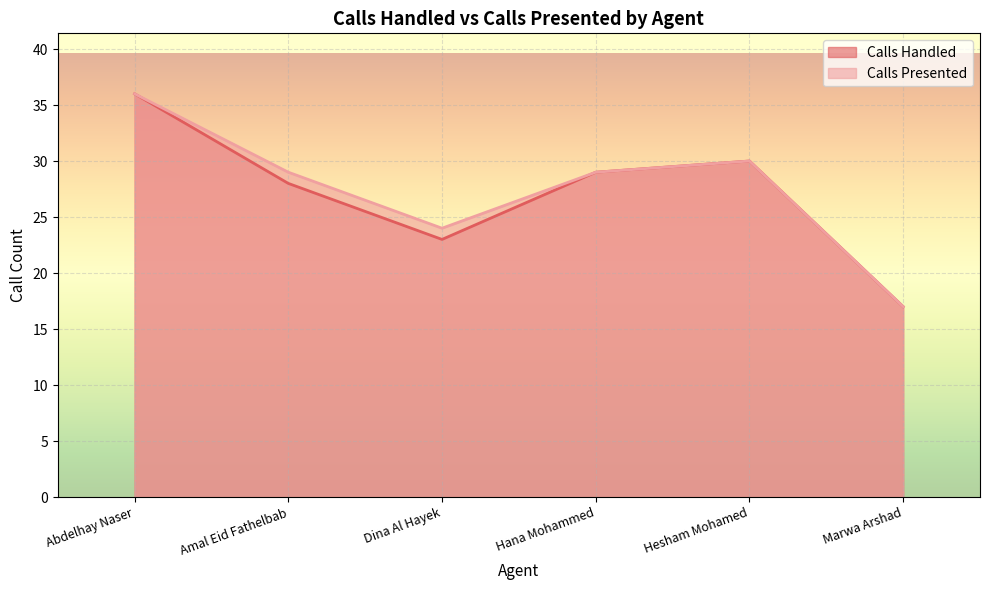

What is the approximate value of Calls Presented at Marwa Arshad, to the nearest 5?

15